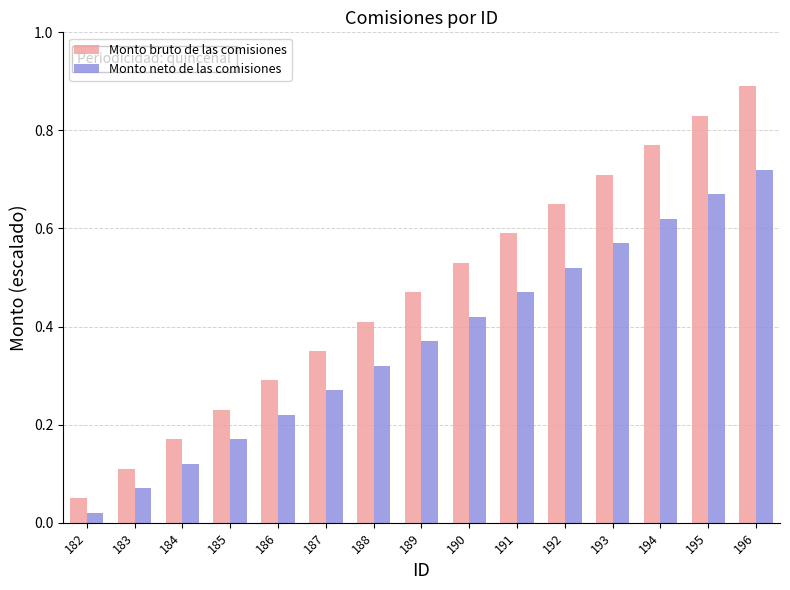

Between 185 and 186, which series saw the biggest shift?

Monto bruto de las comisiones